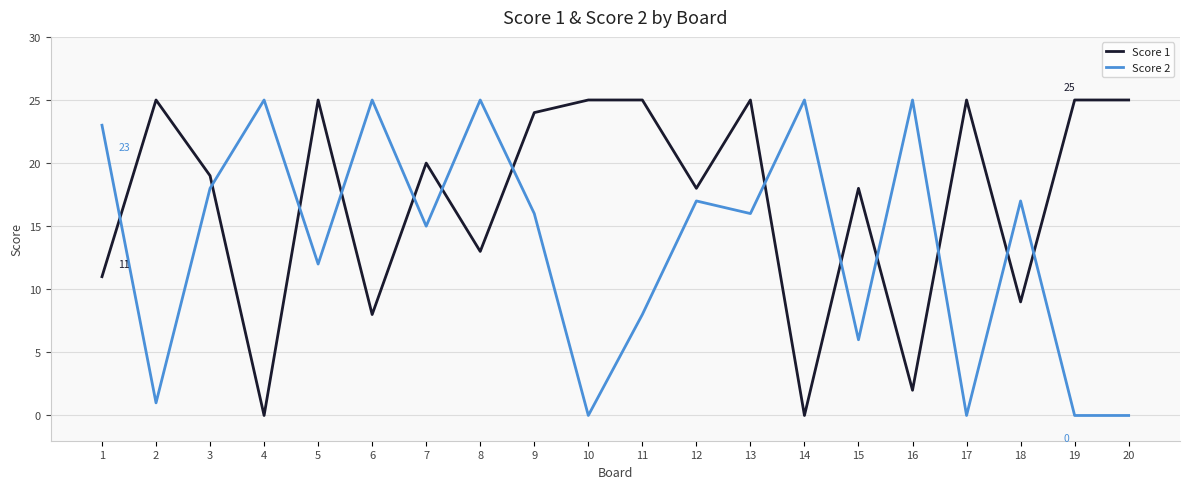

At 6, list the series in order from smallest to largest.

Score 1, Score 2